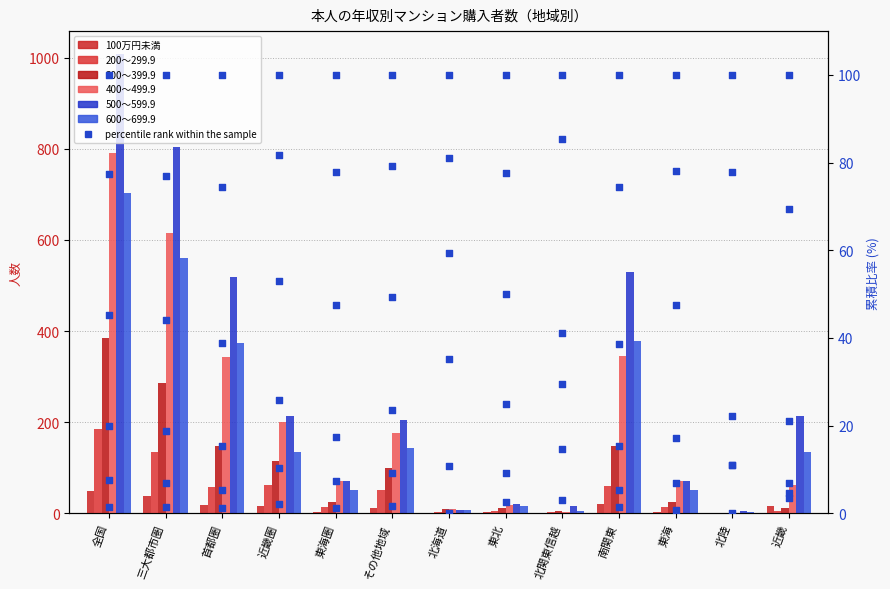

Which series contains the highest Y value?

500～599.9